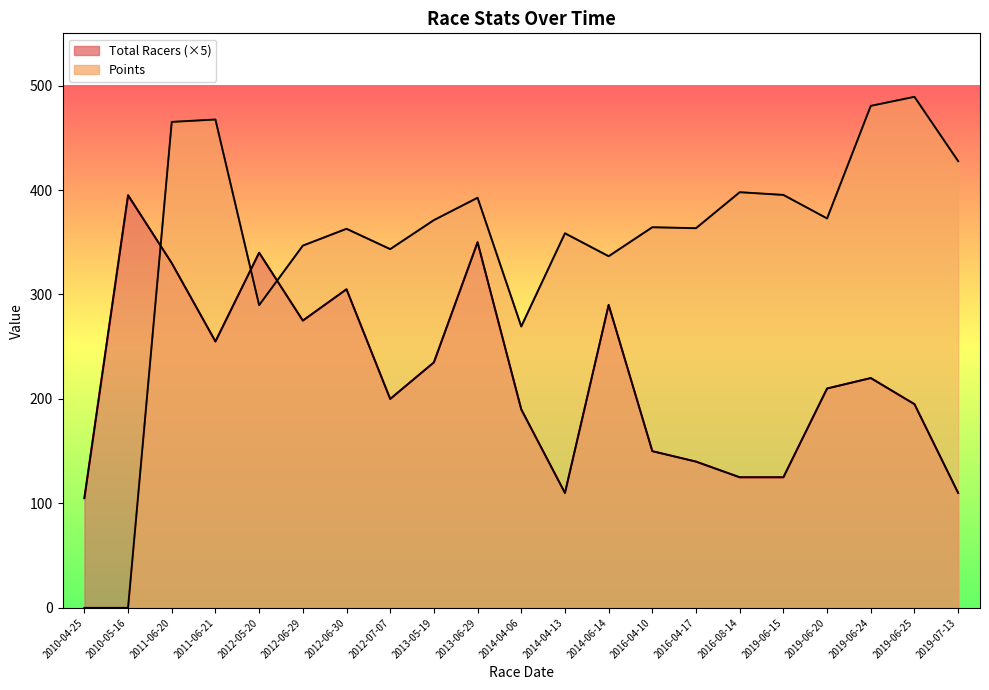

How many lines are shown in the chart?

2